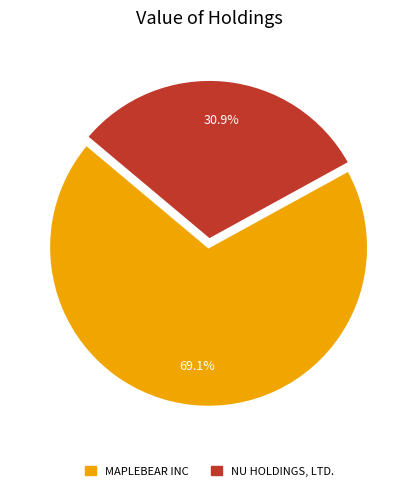

What percentage is the NU HOLDINGS, LTD. slice, to the nearest percent?

31%